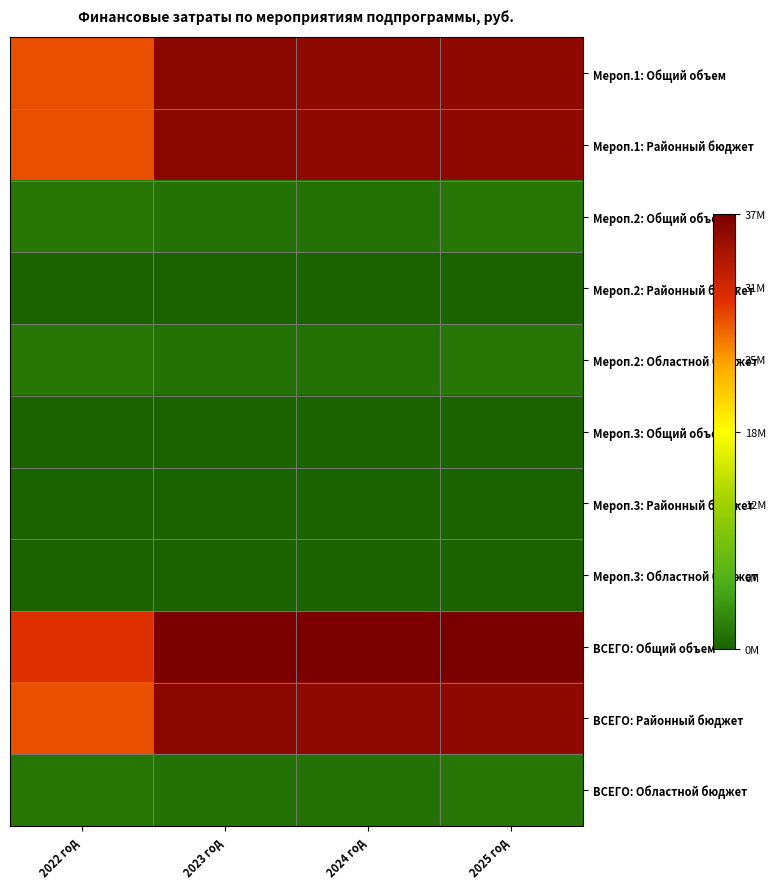

Reading left to right, what are all the values shown in this chart?

Мероп.1: Общий объем: 2022 год=28118264.6	2023 год=35780769.9	2024 год=35435312.2	2025 год=35435312.2
Мероп.1: Районный бюджет: 2022 год=28118264.6	2023 год=35780769.9	2024 год=35435312.2	2025 год=35435312.2
Мероп.2: Общий объем: 2022 год=1519742.0	2023 год=1194421.0	2024 год=1290711.0	2025 год=1500216.0
Мероп.2: Районный бюджет: 2022 год=0.0	2023 год=0.0	2024 год=0.0	2025 год=0.0
Мероп.2: Областной бюджет: 2022 год=1519742.0	2023 год=1194421.0	2024 год=1290711.0	2025 год=1500216.0
Мероп.3: Общий объем: 2022 год=0.0	2023 год=0.0	2024 год=0.0	2025 год=0.0
Мероп.3: Районный бюджет: 2022 год=0.0	2023 год=0.0	2024 год=0.0	2025 год=0.0
Мероп.3: Областной бюджет: 2022 год=0.0	2023 год=0.0	2024 год=0.0	2025 год=0.0
ВСЕГО: Общий объем: 2022 год=29638006.6	2023 год=36975190.9	2024 год=36726023.2	2025 год=36935528.2
ВСЕГО: Районный бюджет: 2022 год=28118264.6	2023 год=35780769.9	2024 год=35435312.2	2025 год=35435312.2
ВСЕГО: Областной бюджет: 2022 год=1519742.0	2023 год=1194421.0	2024 год=1290711.0	2025 год=1500216.0